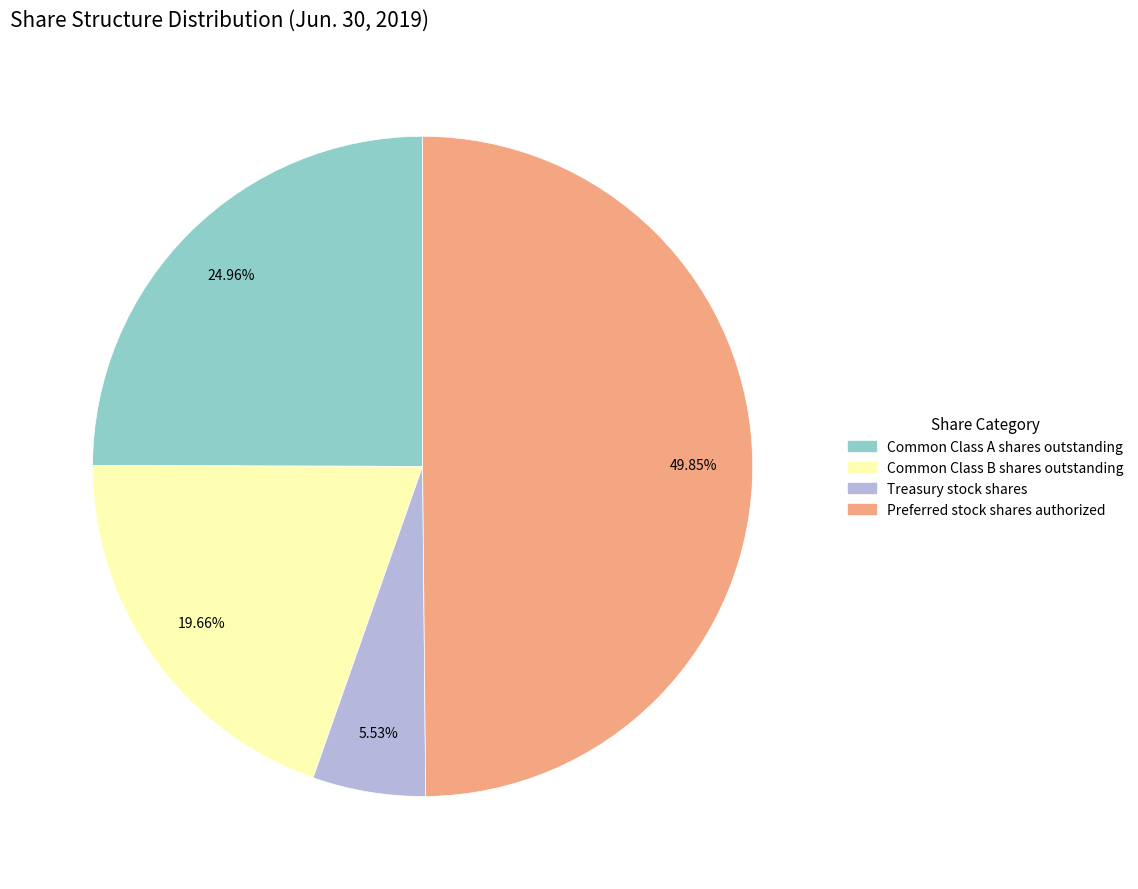

Is Common Class A shares outstanding the majority of the pie?

No